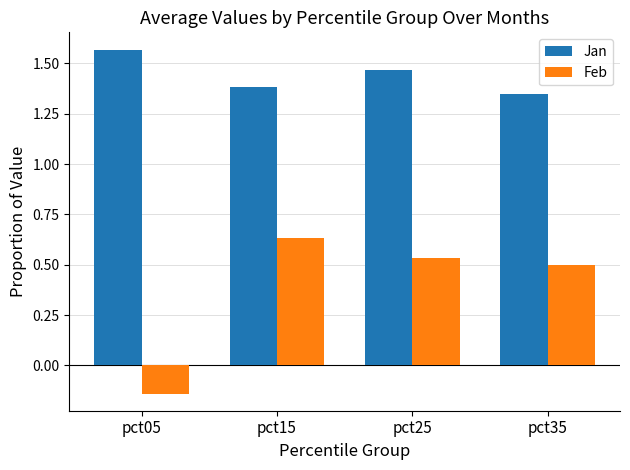

Which label corresponds to the largest value in the chart?

pct05